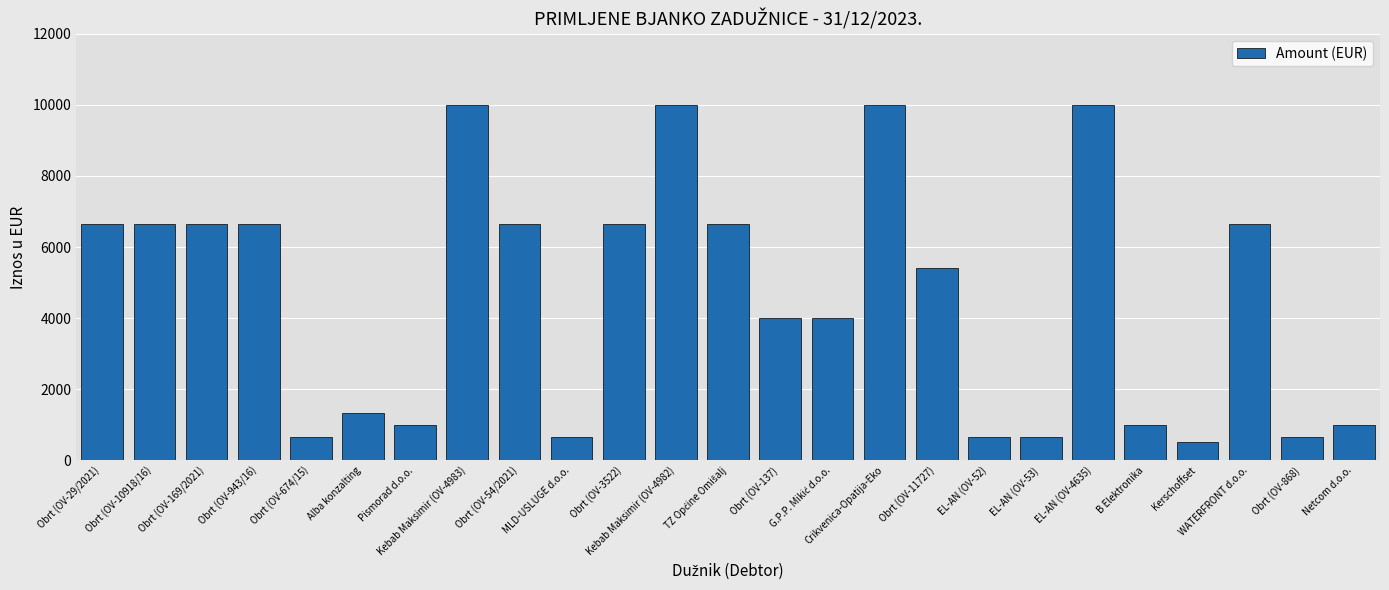

What is the average value?

4585.2